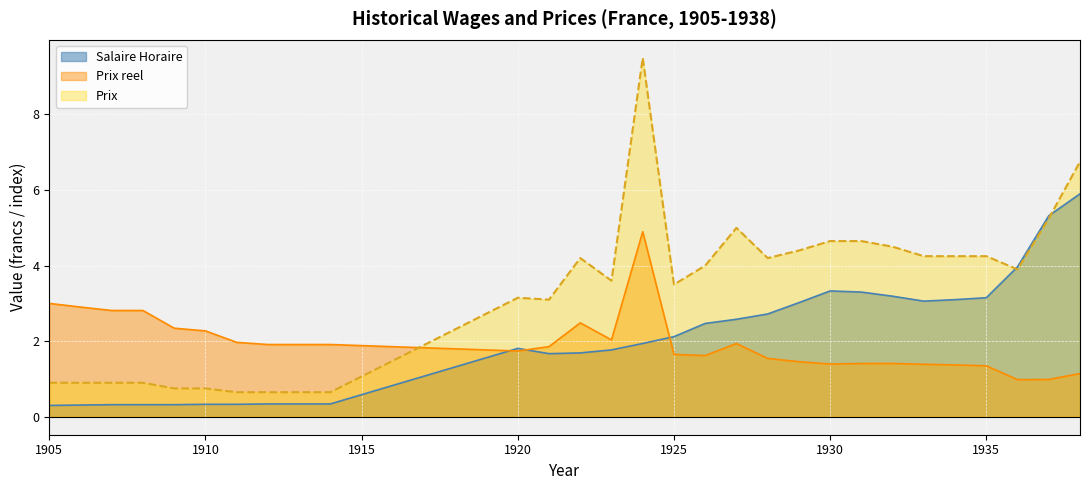

How many data points in Prix are less than 3?

10